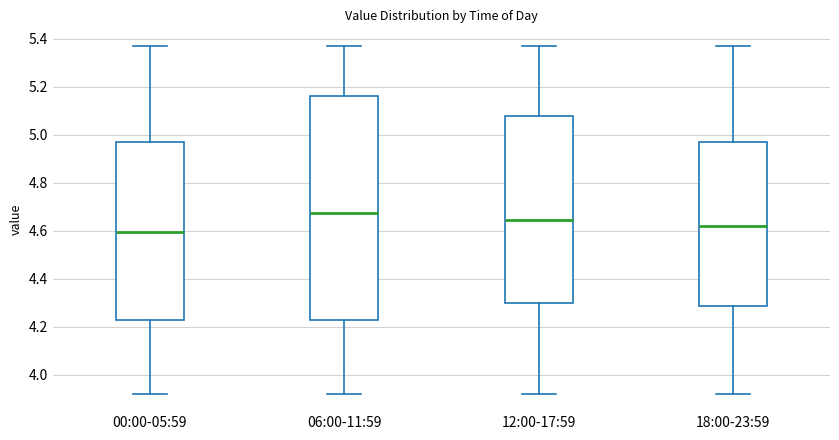

Reading left to right, transcribe this box plot: for each box, give where its median line is, the range the box spans, and where its two whiskers end, as read against the y-axis. The values are not printed on the chart, so give them approximately, as read against the axis.

00:00-05:59: median 4.60, box 4.22 to 4.96, whiskers 3.92 to 5.38
06:00-11:59: median 4.68, box 4.22 to 5.16, whiskers 3.92 to 5.38
12:00-17:59: median 4.64, box 4.30 to 5.08, whiskers 3.92 to 5.38
18:00-23:59: median 4.62, box 4.28 to 4.96, whiskers 3.92 to 5.38